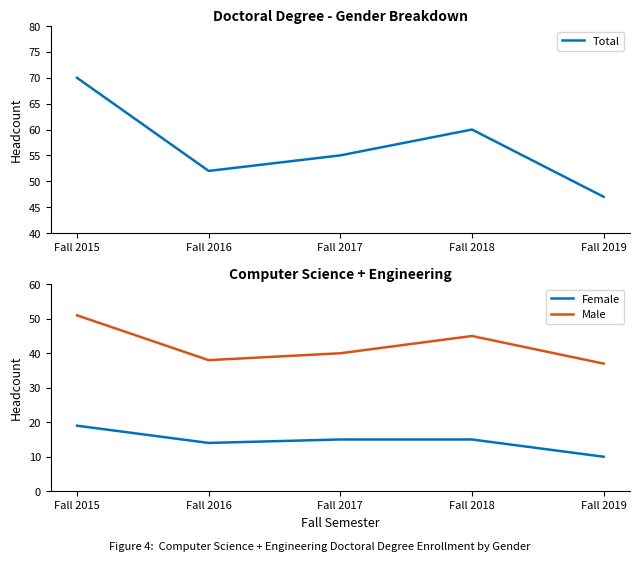

Reading right to left, list all the values displayed in this chart.

Total: Fall 2019=47	Fall 2018=60	Fall 2017=55	Fall 2016=52	Fall 2015=70
Female: Fall 2019=10	Fall 2018=15	Fall 2017=15	Fall 2016=14	Fall 2015=19
Male: Fall 2019=37	Fall 2018=45	Fall 2017=40	Fall 2016=38	Fall 2015=51